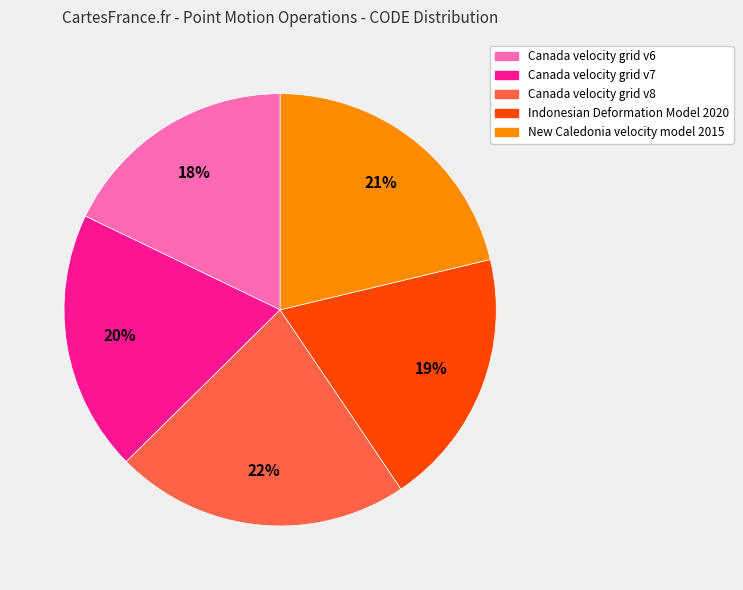

Which slice is the smallest?

Canada velocity grid v6